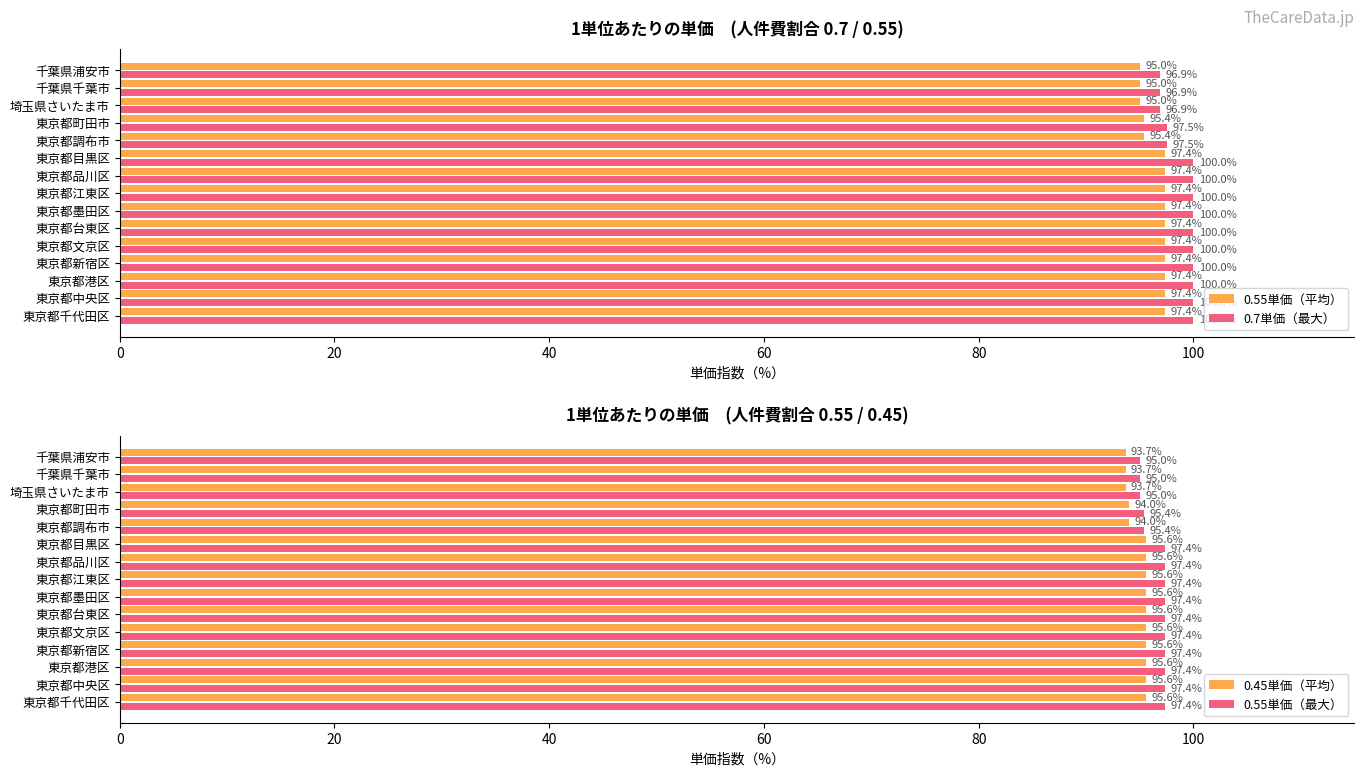

What value does the 0.55単価（平均） series have at 東京都目黒区?

97.4